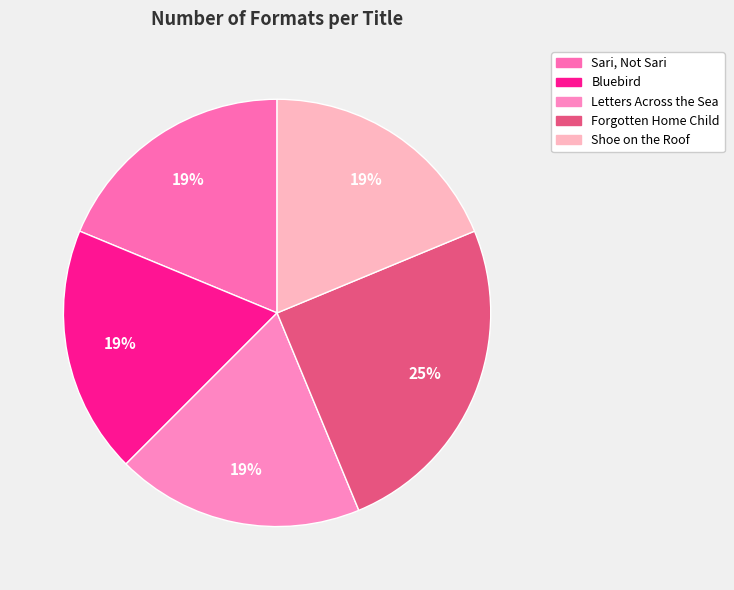

Count the number of slices in the pie.

5